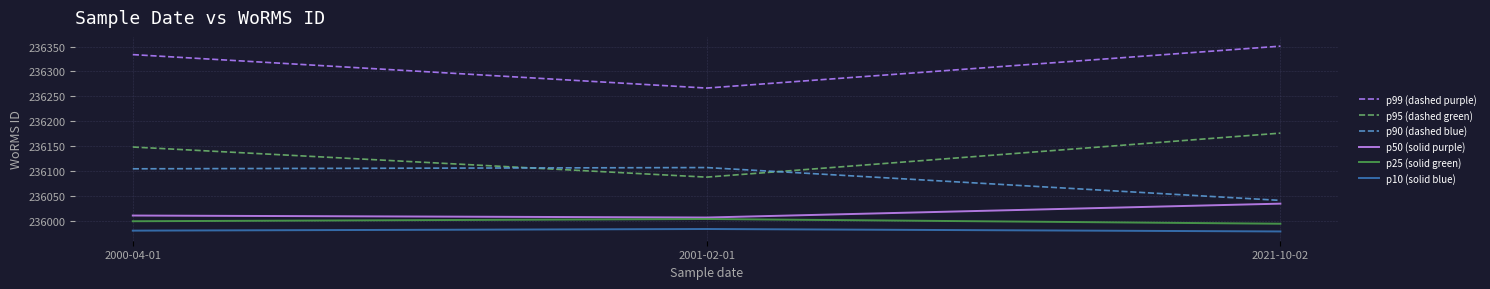

What position from the left is 2000-04-01?

1